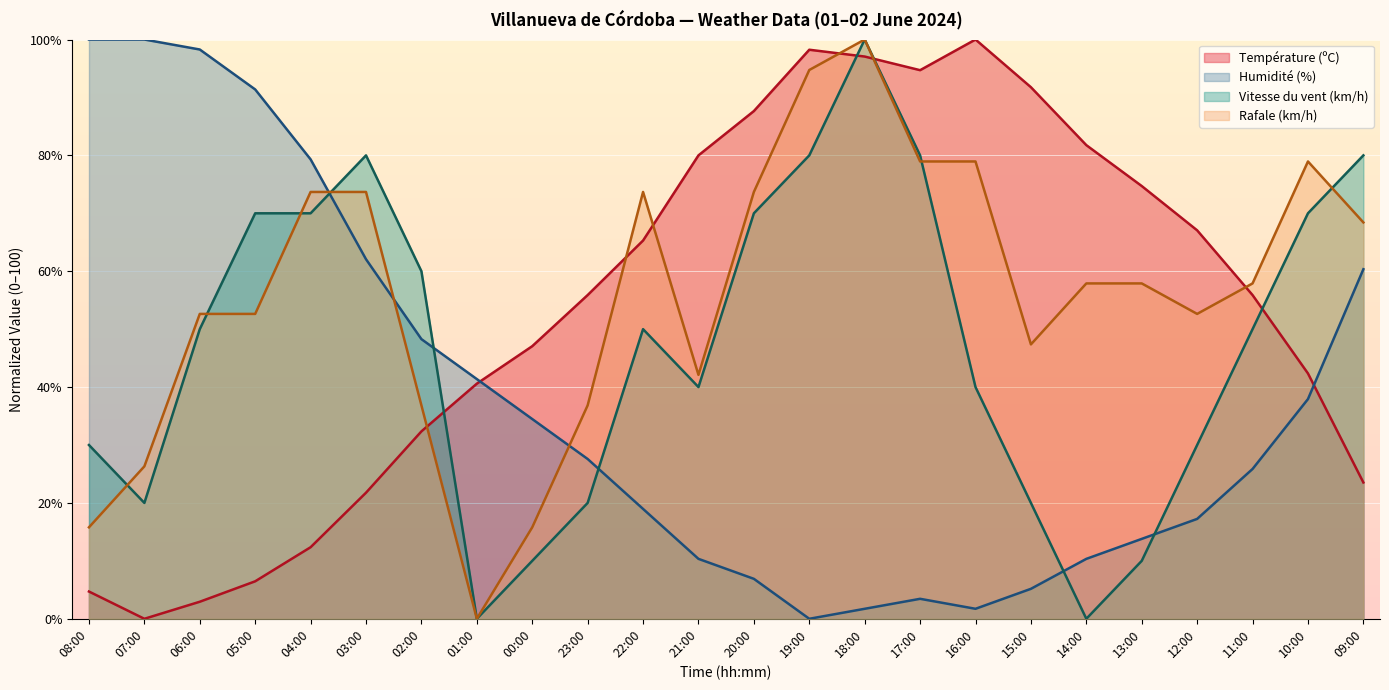

How many lines are shown in the chart?

4